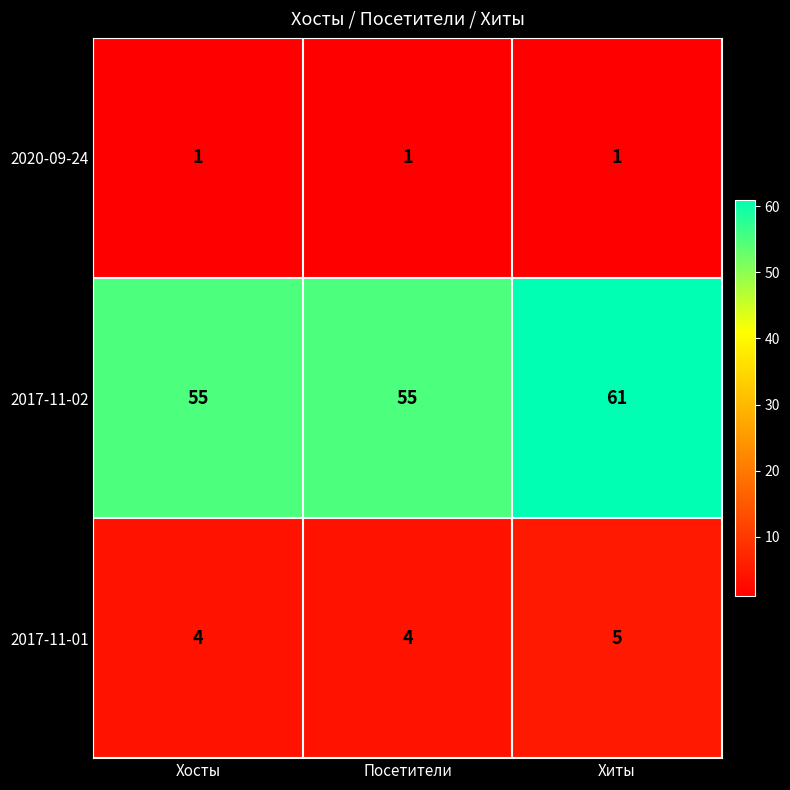

Reading left to right, transcribe all the data shown in this chart.

2020-09-24: Хосты=1	Посетители=1	Хиты=1
2017-11-02: Хосты=55	Посетители=55	Хиты=61
2017-11-01: Хосты=4	Посетители=4	Хиты=5